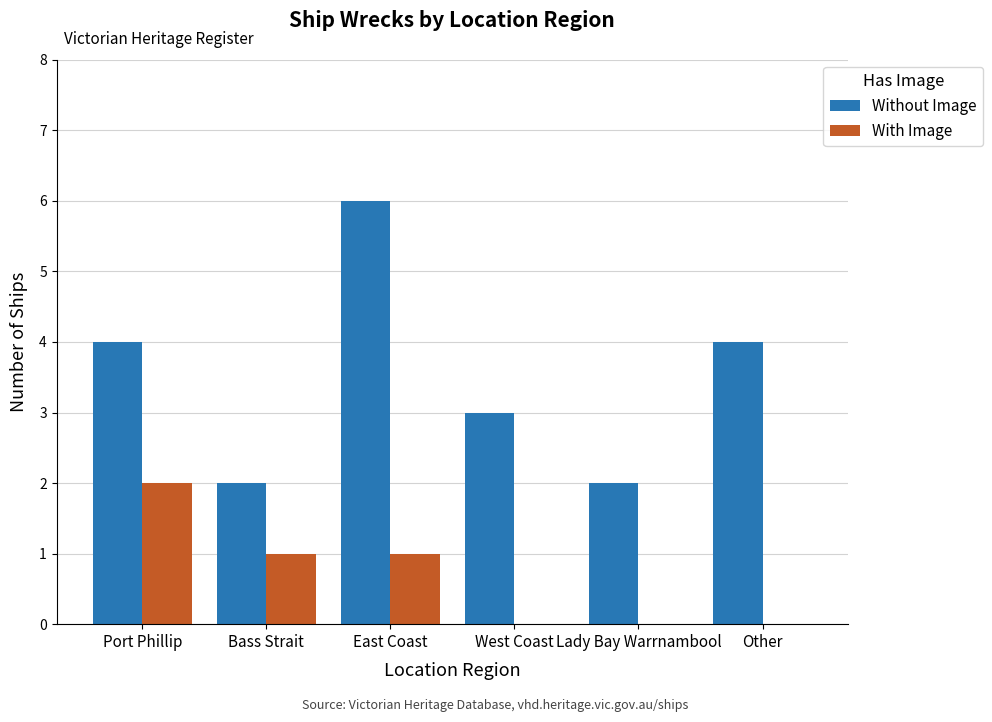

Is the value of Without Image at Bass Strait greater than the value of With Image at East Coast?

Yes